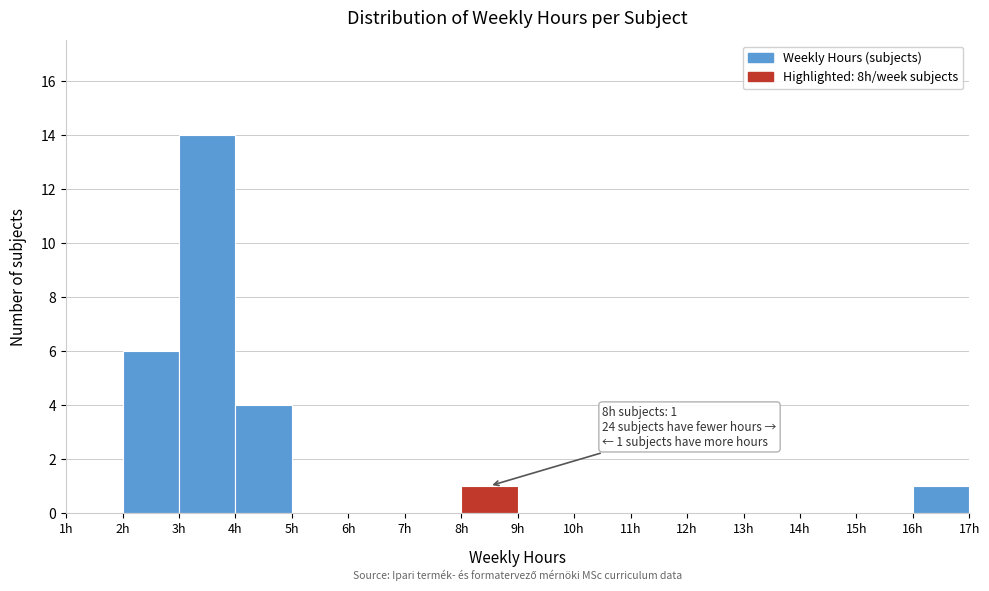

Which range on the x-axis has the tallest bar?

3 to 4